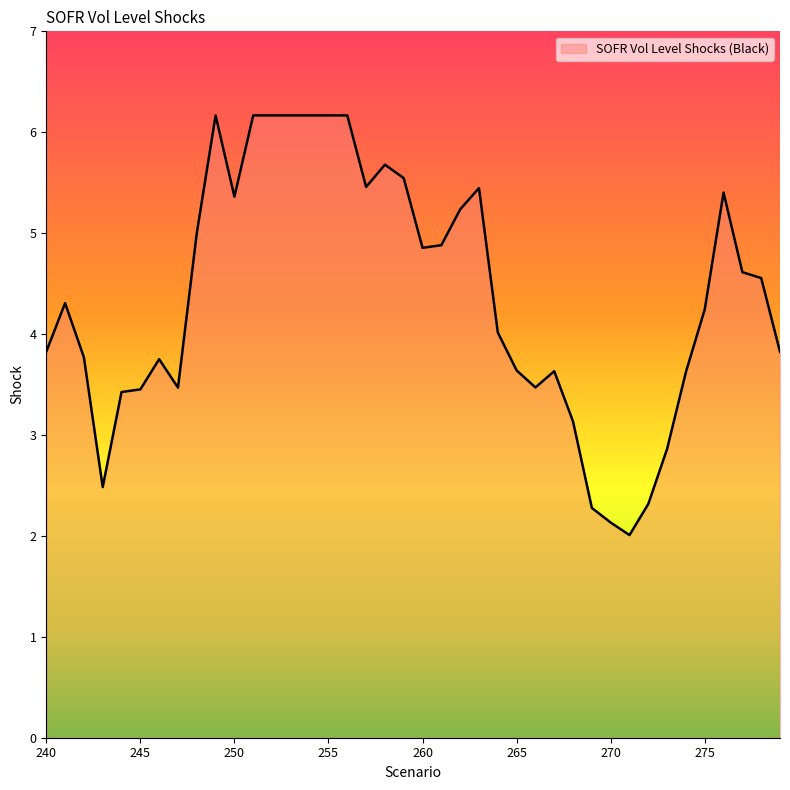

What is the maximum value shown in the chart?

6.2